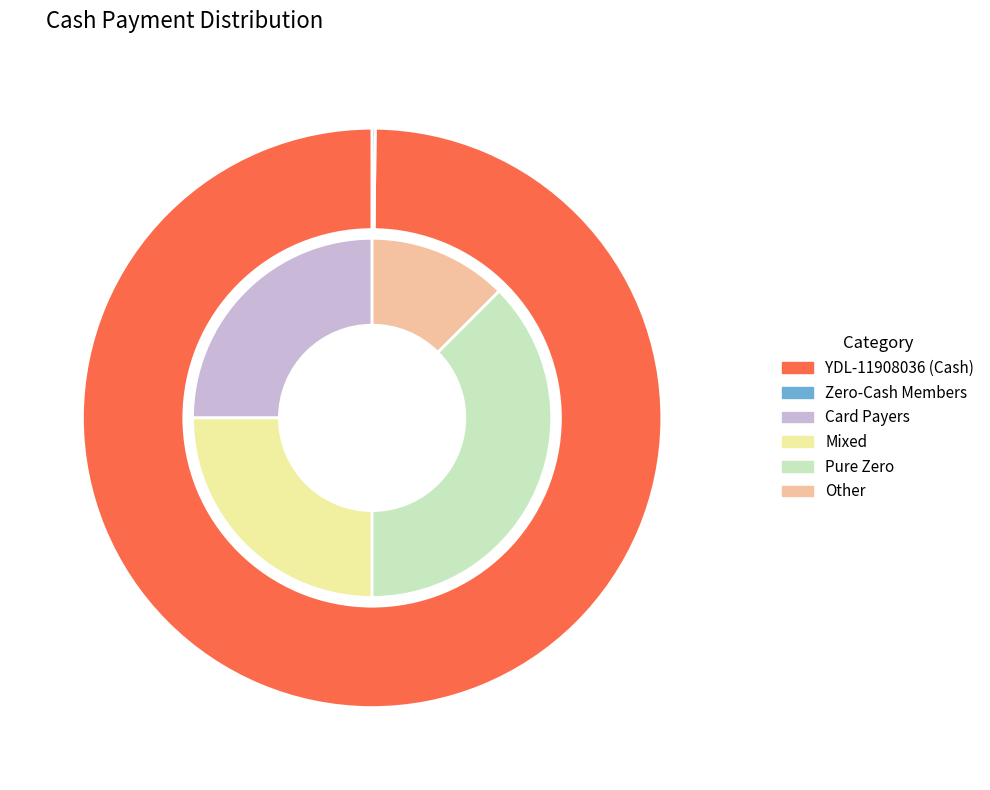

Which slice is the largest?

YDL-11908036